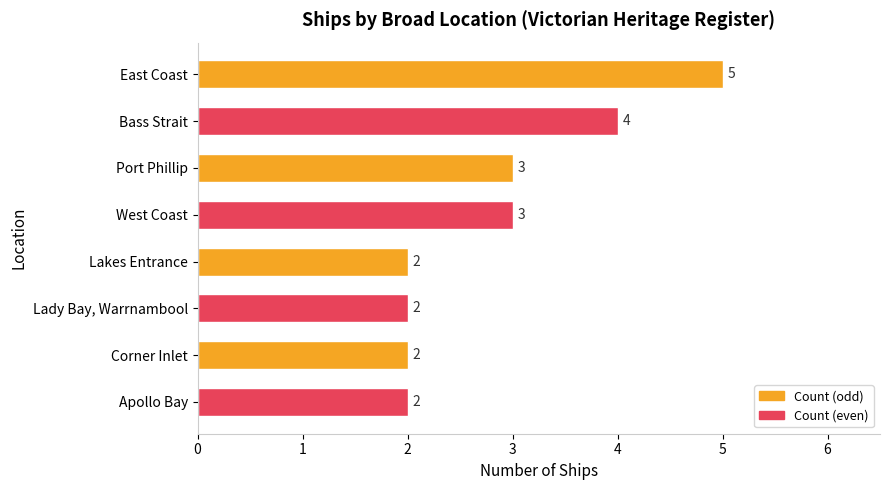

What is the label of the 7th bar from the top?

Corner Inlet